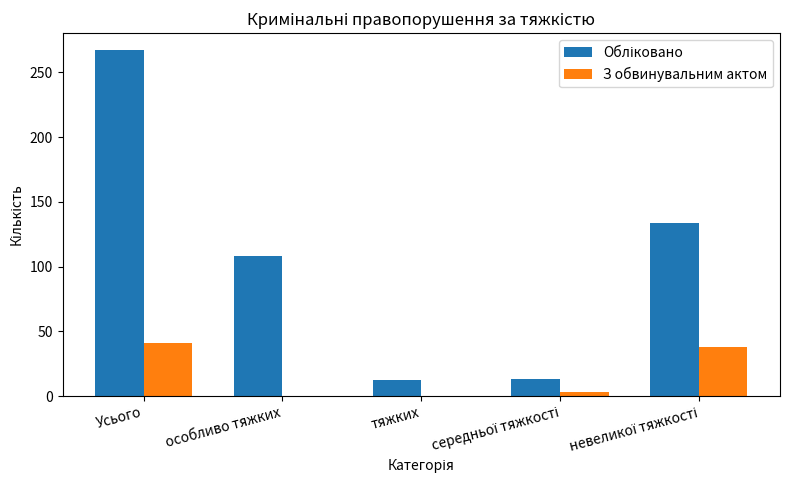

What is the total value across all series at особливо тяжких?

108